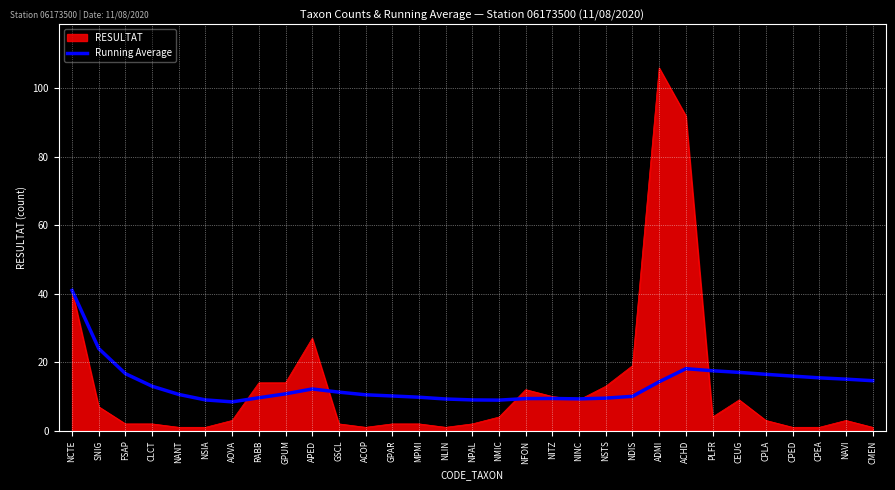

At CEUG, list the series in order from smallest to largest.

RESULTAT, Running Average